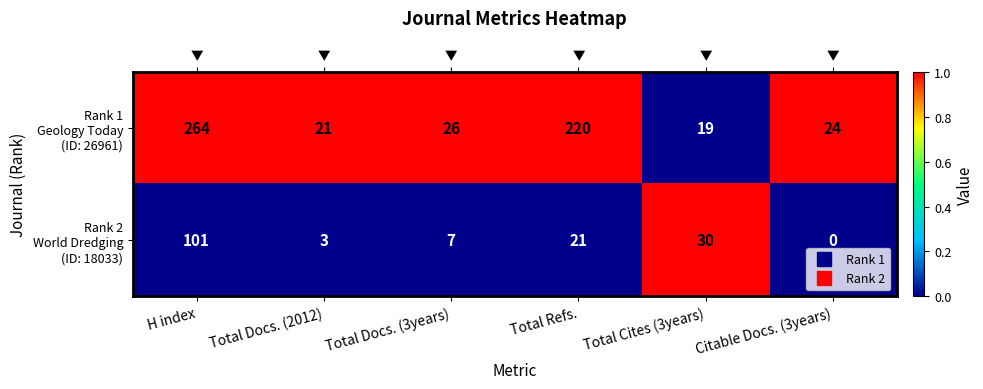

True or false: Rank 1 Geology Today (ID: 26961) has a value of 1 at Total Docs. (3years).

True